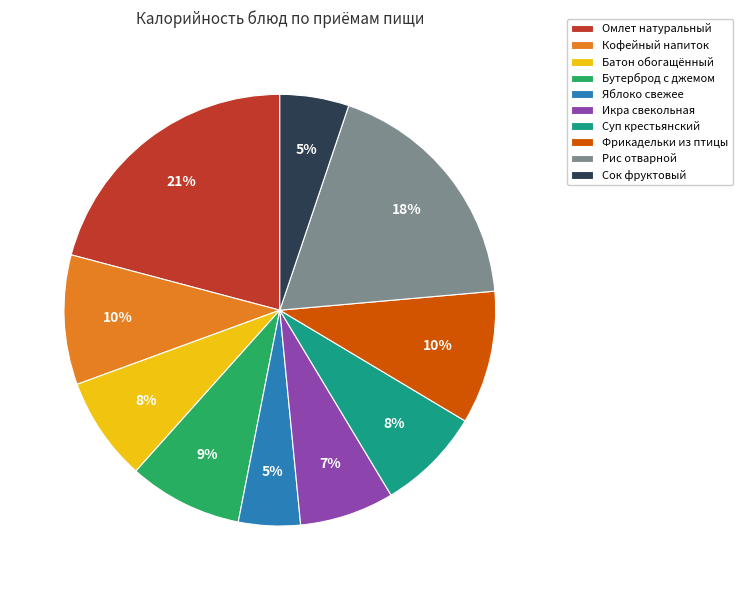

To the nearest percent, what is the difference between the largest and smallest slice percentages?

16%